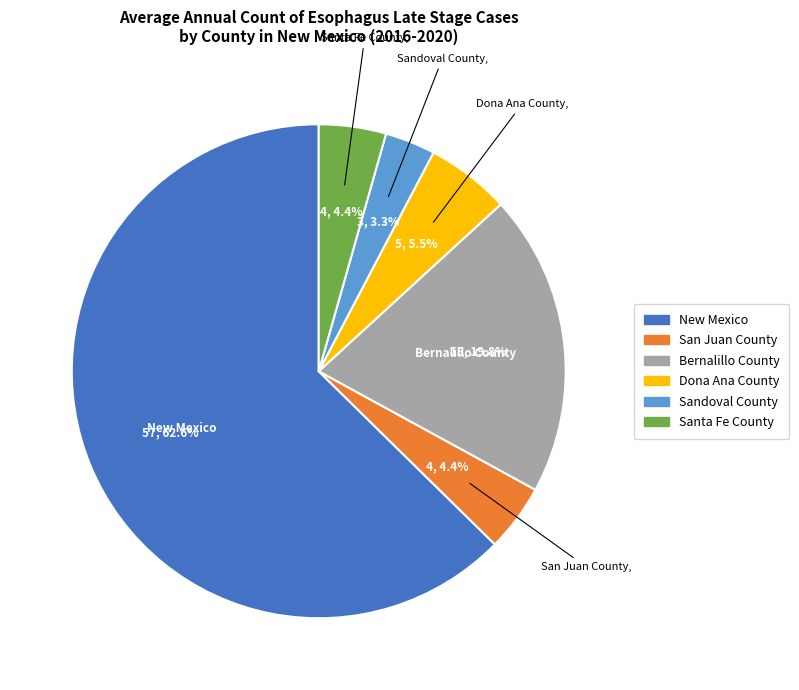

What is the smallest slice in the pie chart?

Sandoval County